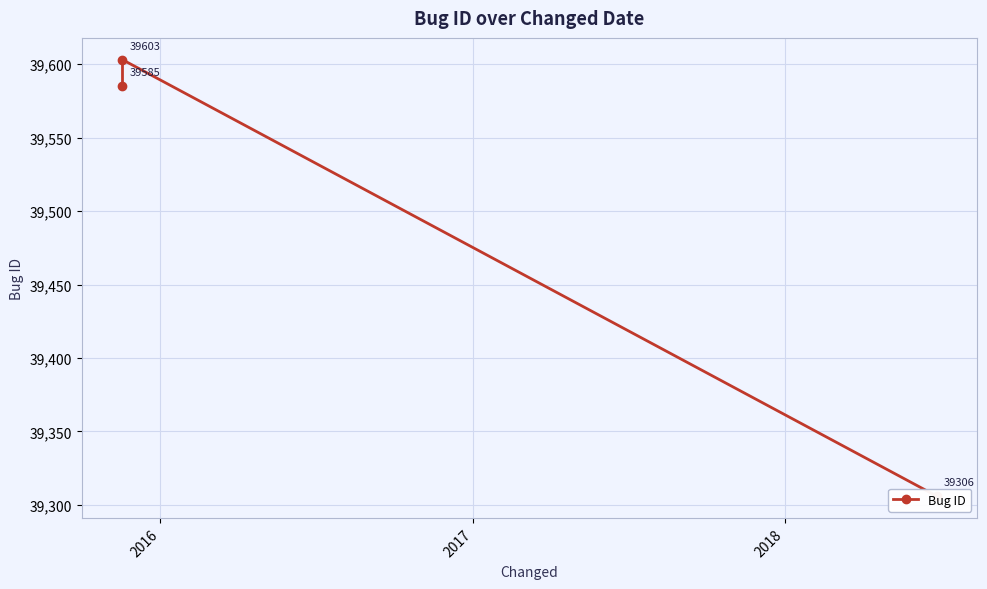

The value at 2016 is 14725. True or false?

False